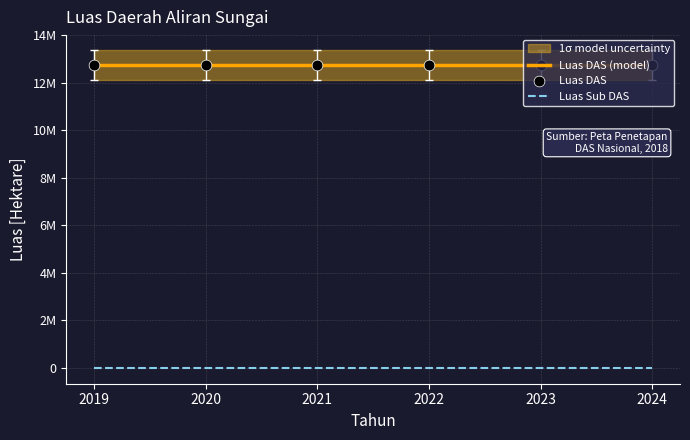

At which category is the sum across all series the highest?

2019